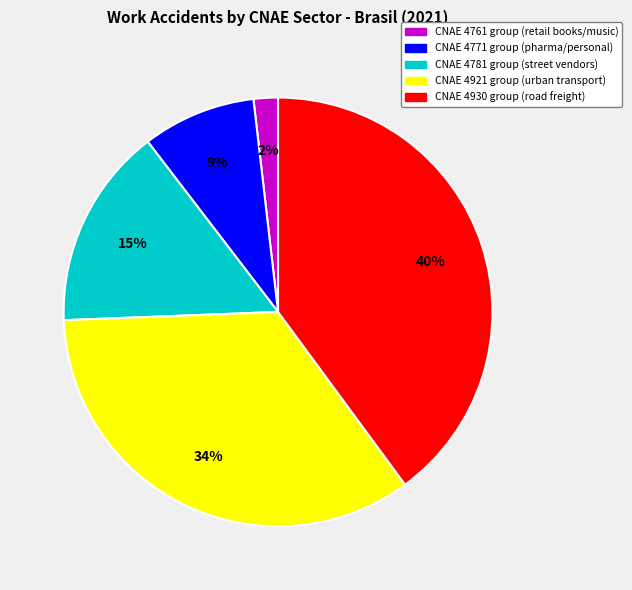

Count the number of slices in the pie.

5